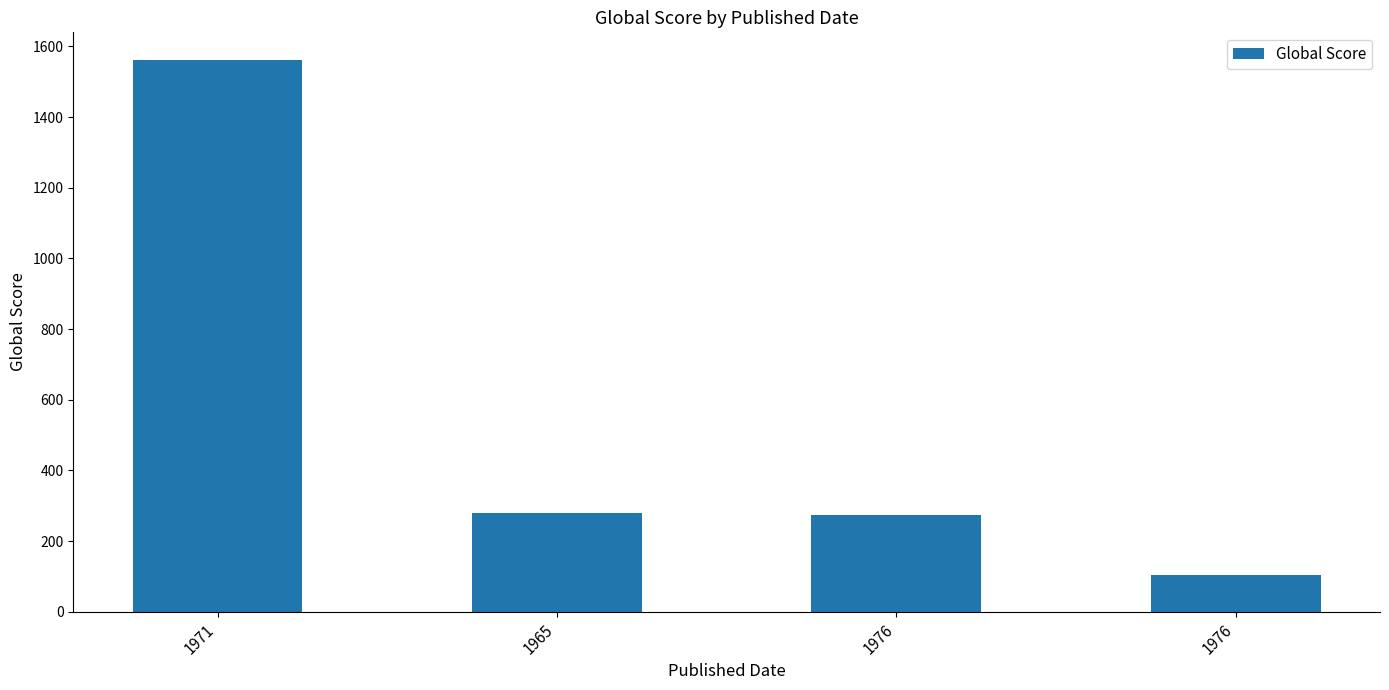

How many distinct data groups are displayed?

1